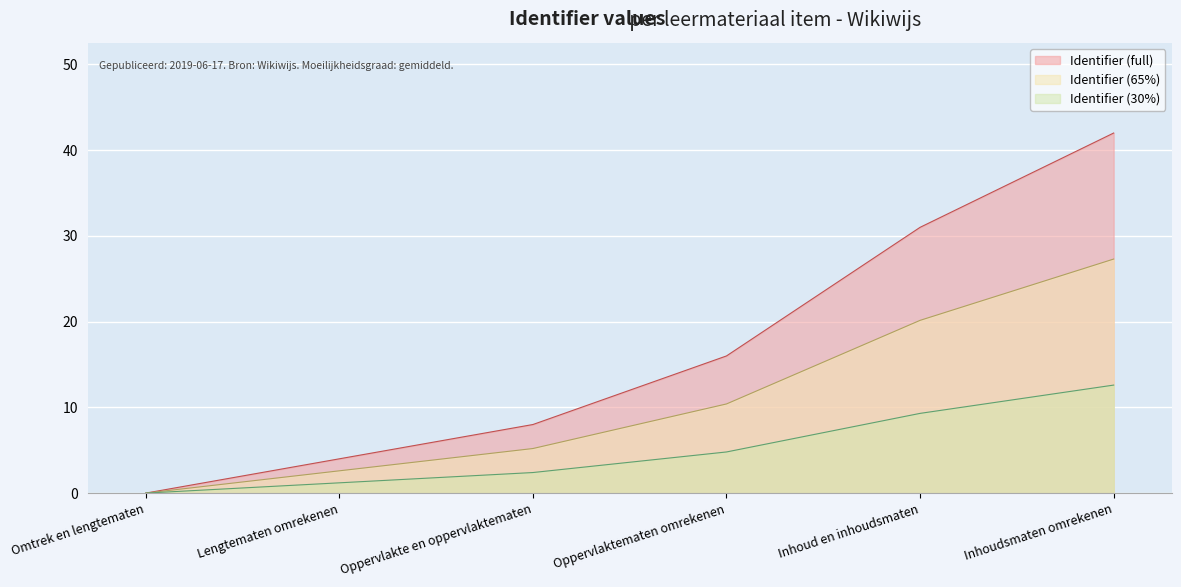

The Identifier series shows 11.8 at Omtrek en lengtematen. True or false?

False